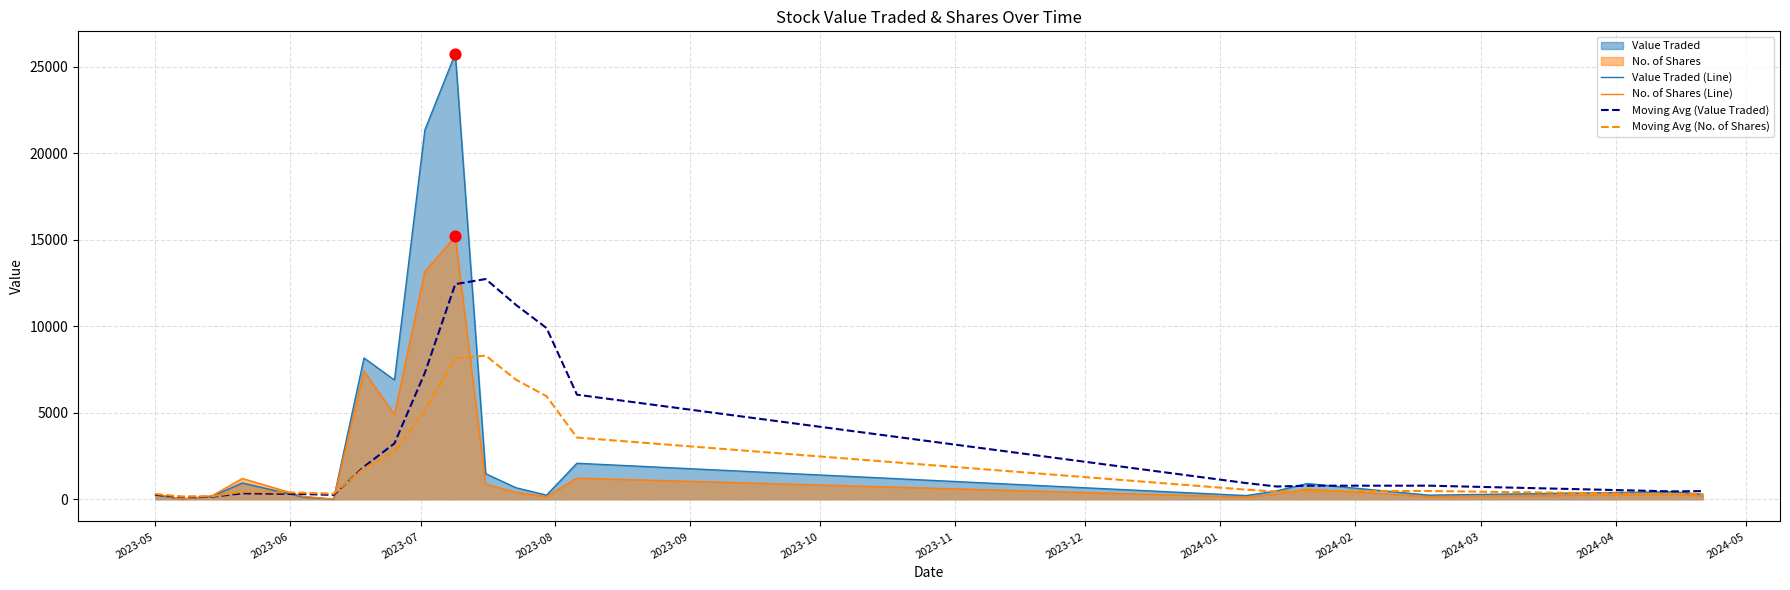

At how many categories does at least one series exceed 16967?

2